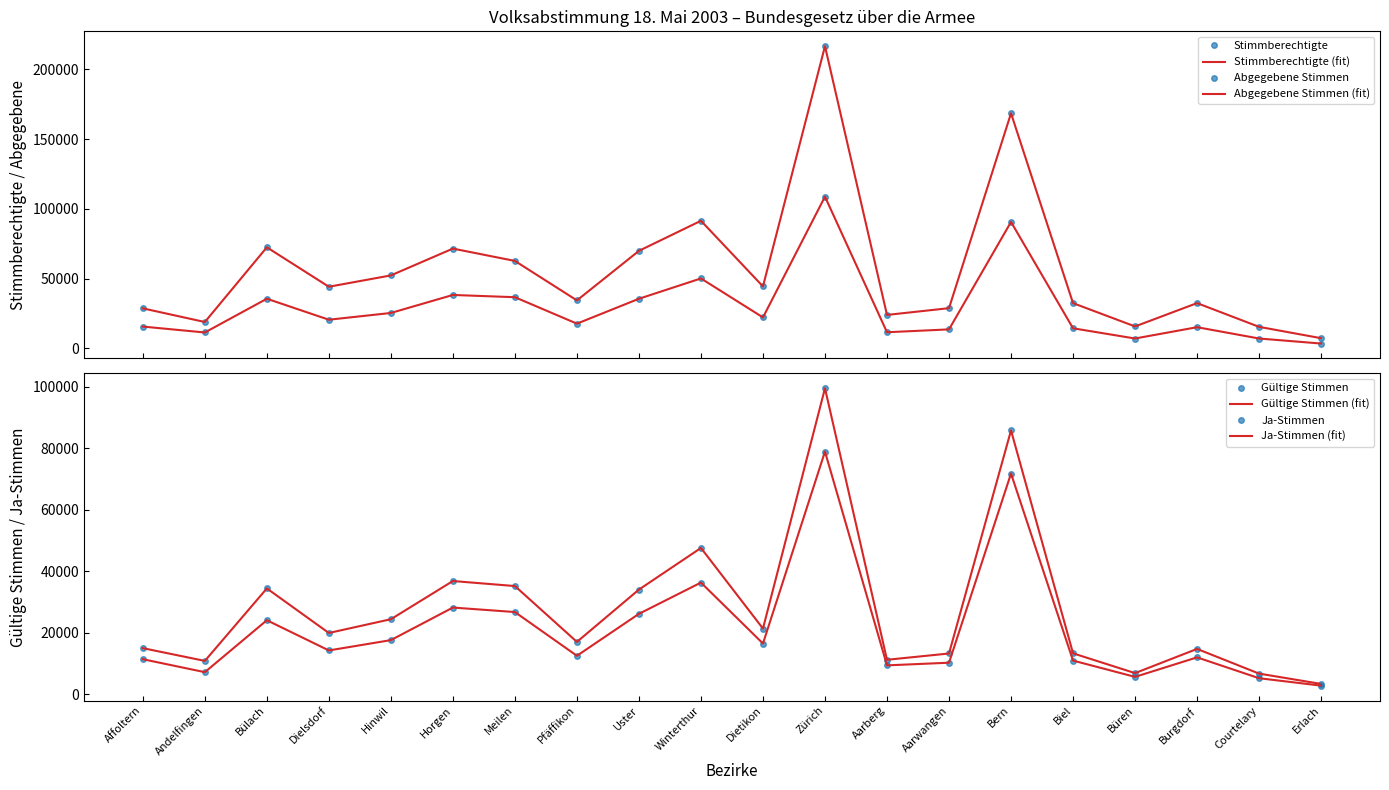

Between Büren and Winterthur, which is larger?

Winterthur